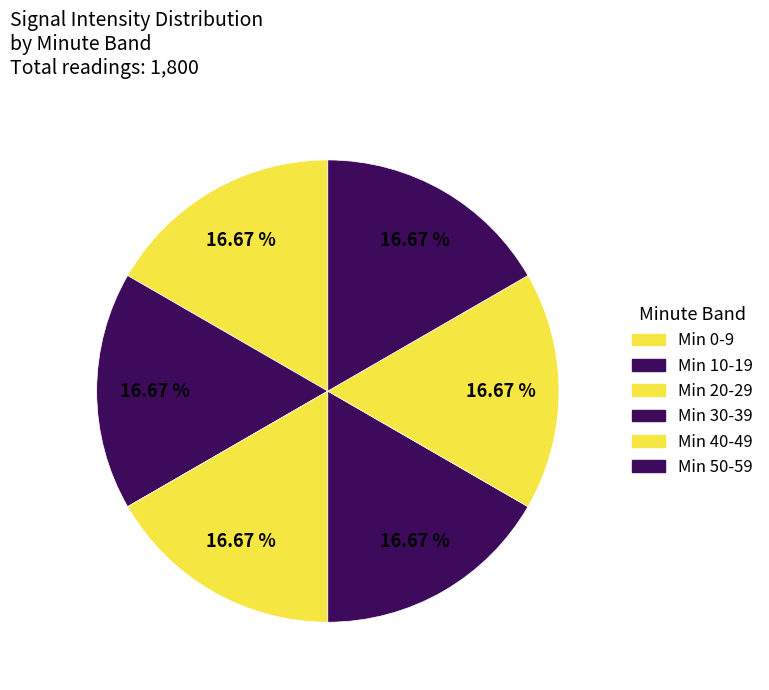

How many slices are in this pie chart?

6